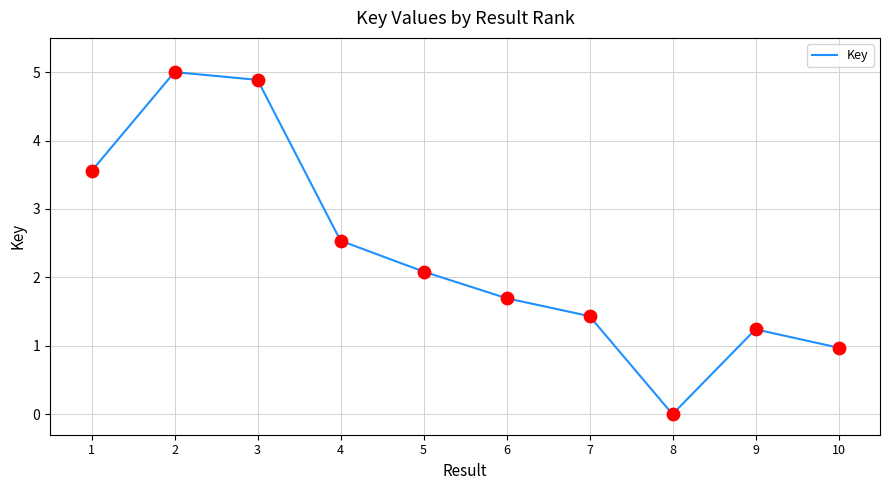

Approximately how many times larger is the value at 2 compared to 5?

2.4